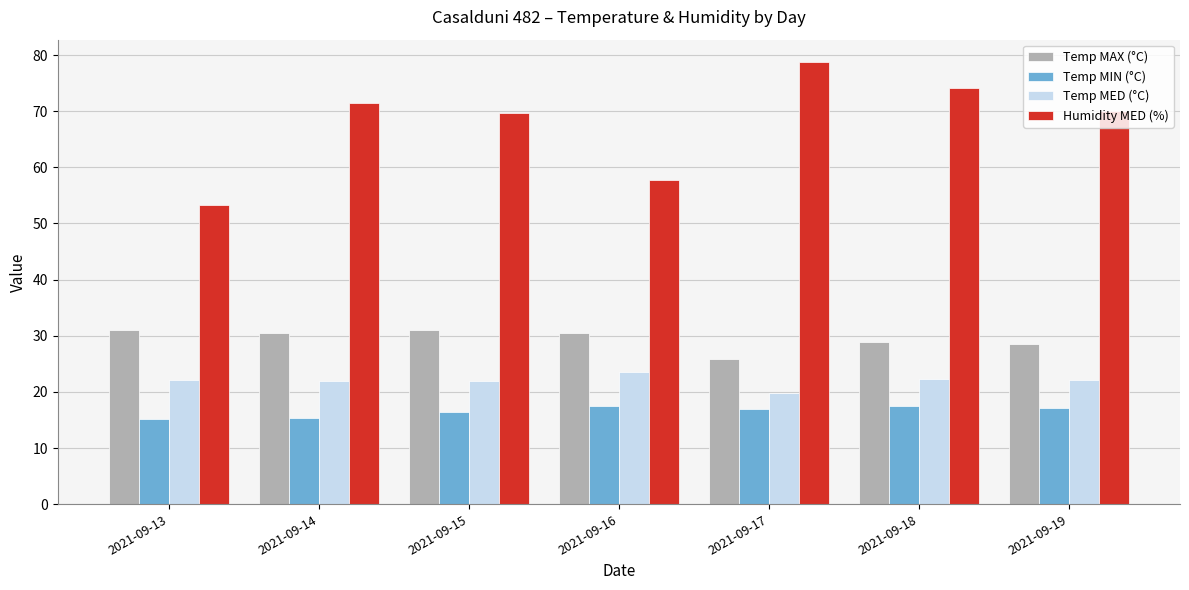

List the series in order of their peak value, highest first.

Humidity MED (%), Temp MAX (°C), Temp MED (°C), Temp MIN (°C)